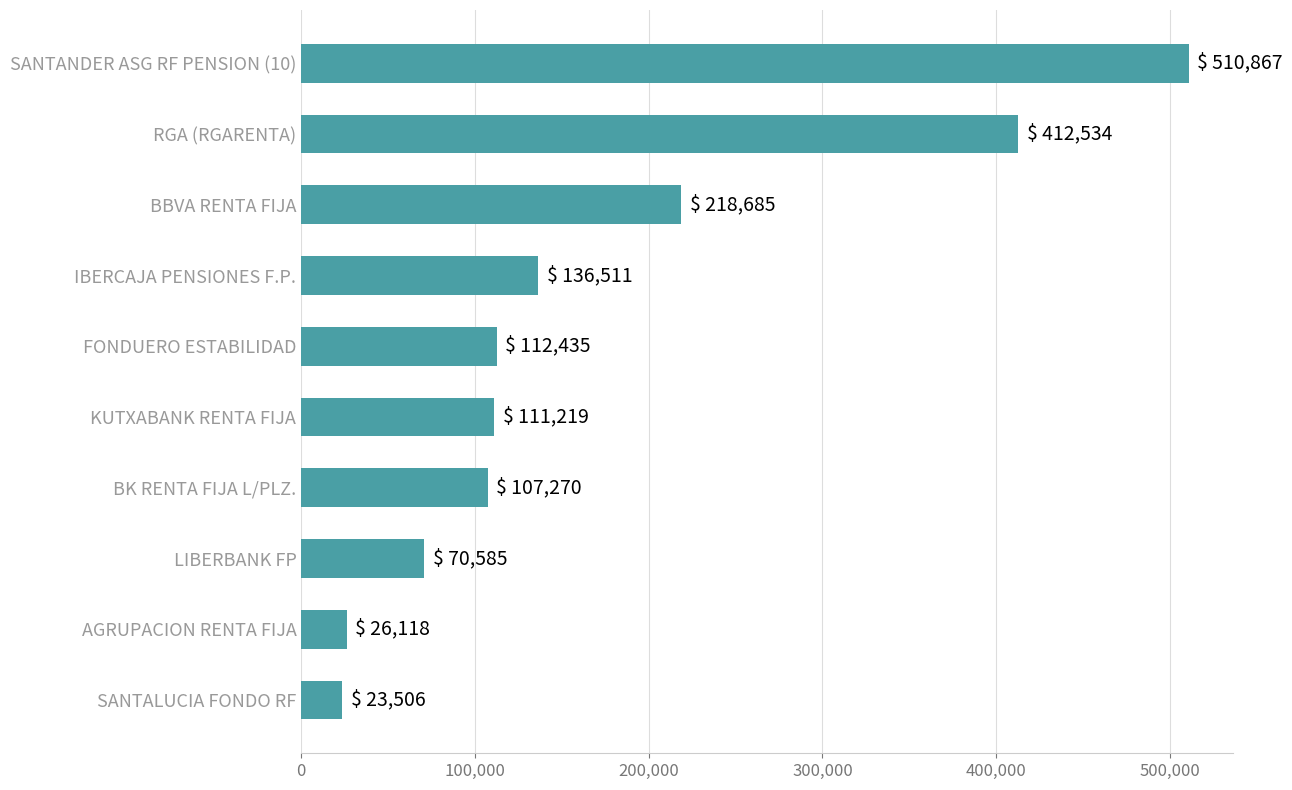

Which has a higher value, IBERCAJA PENSIONES F.P. or LIBERBANK FP?

IBERCAJA PENSIONES F.P.